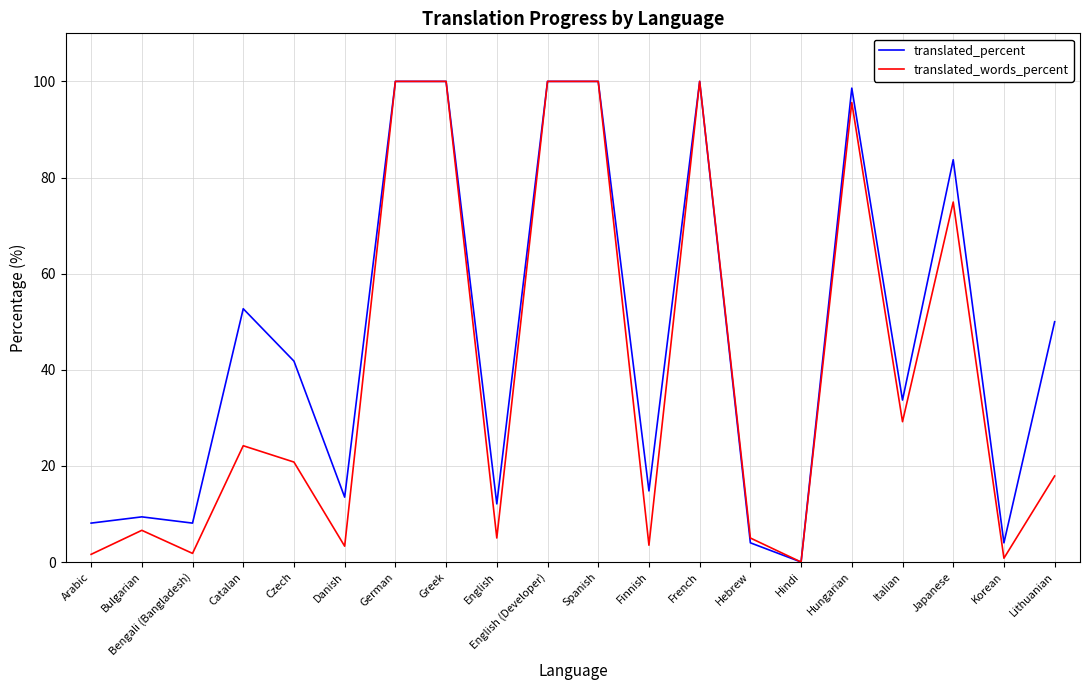

Count the number of data series in this chart.

2